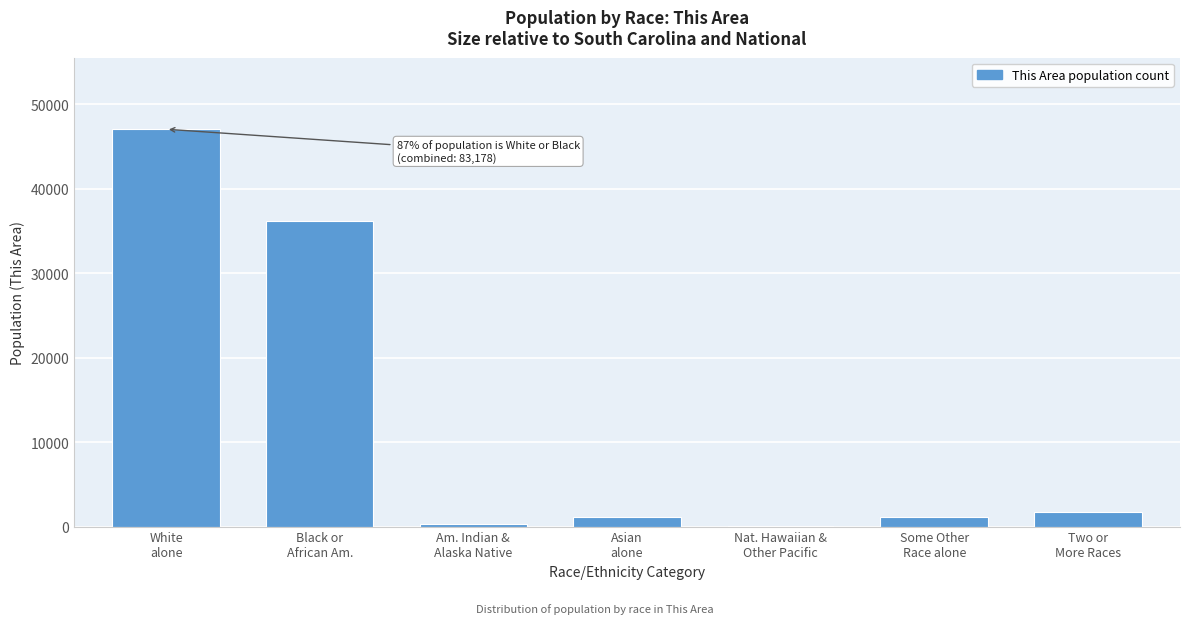

What is the sum of all values?

87583